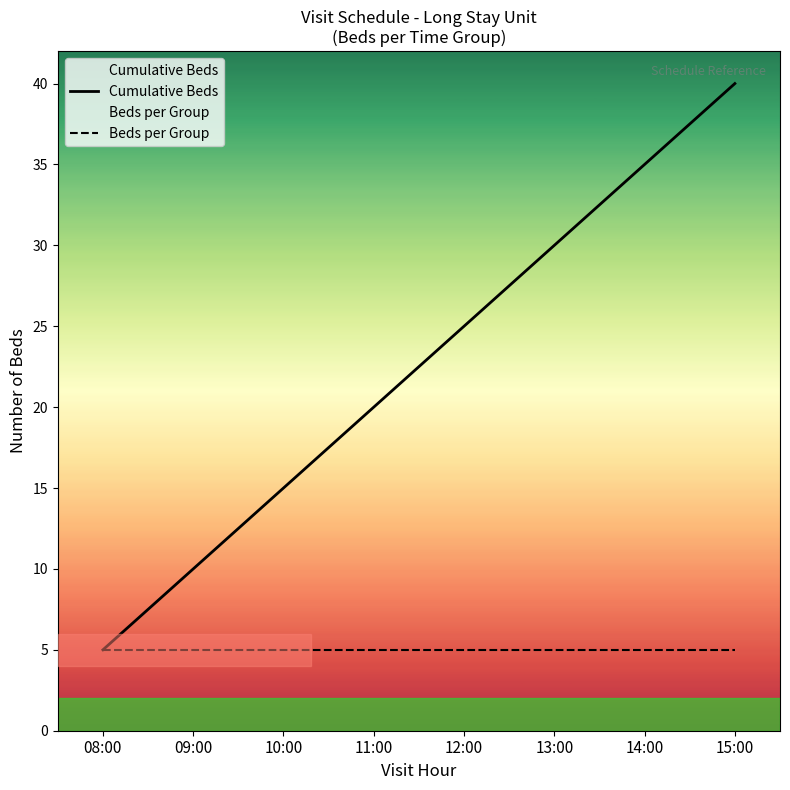

How many lines are shown in the chart?

2